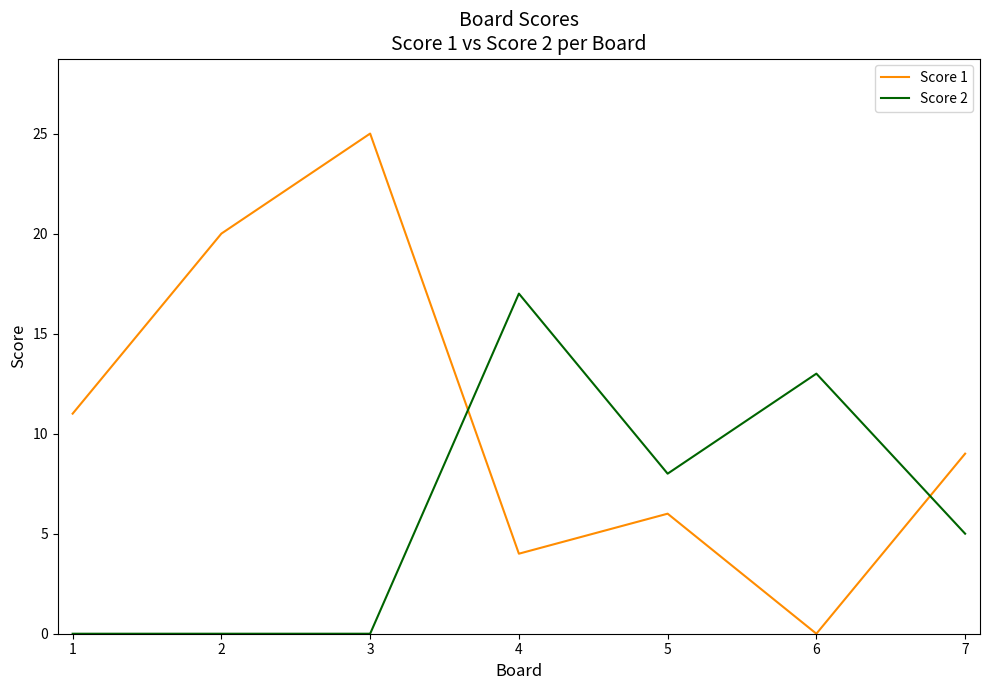

How many intersections are there between Score 1 and Score 2?

2